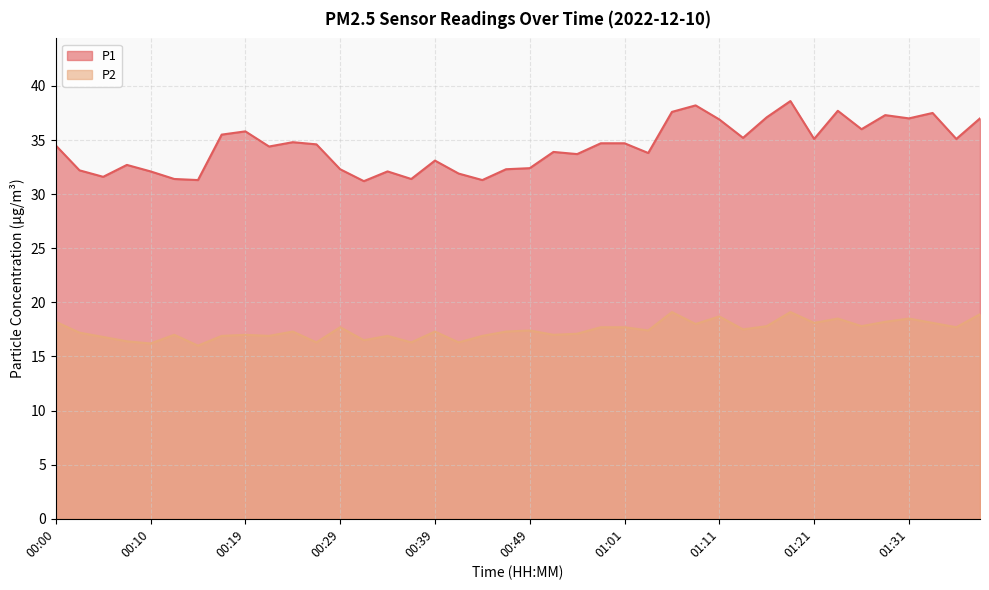

At which category is the sum across all series the highest?

01:18